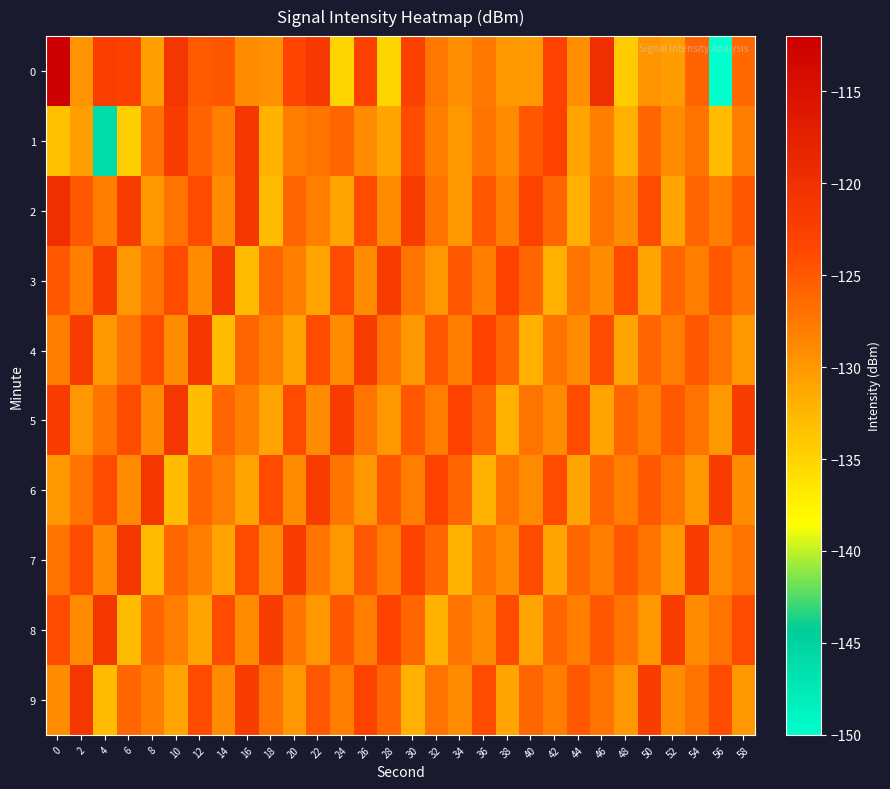

List the series in order of their peak value, lowest first.

1, 3, 4, 5, 6, 7, 8, 9, 2, 0